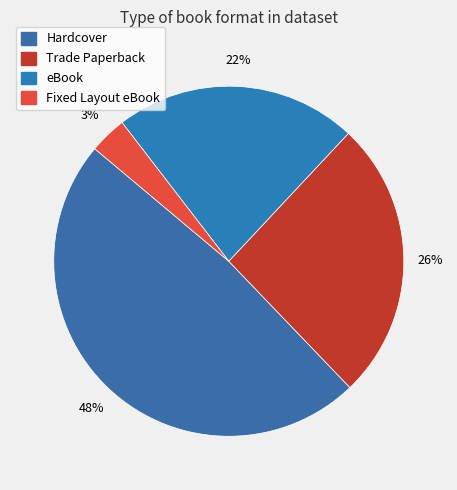

How many segments does this pie chart have?

4